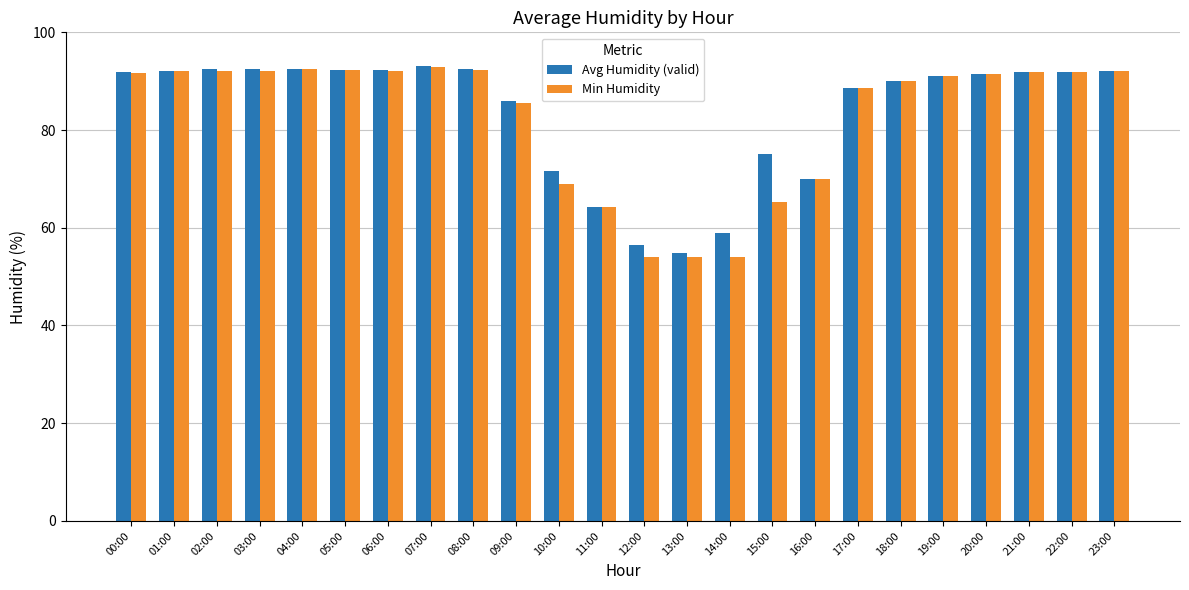

What value does the Min Humidity series have at 00:00?

91.6